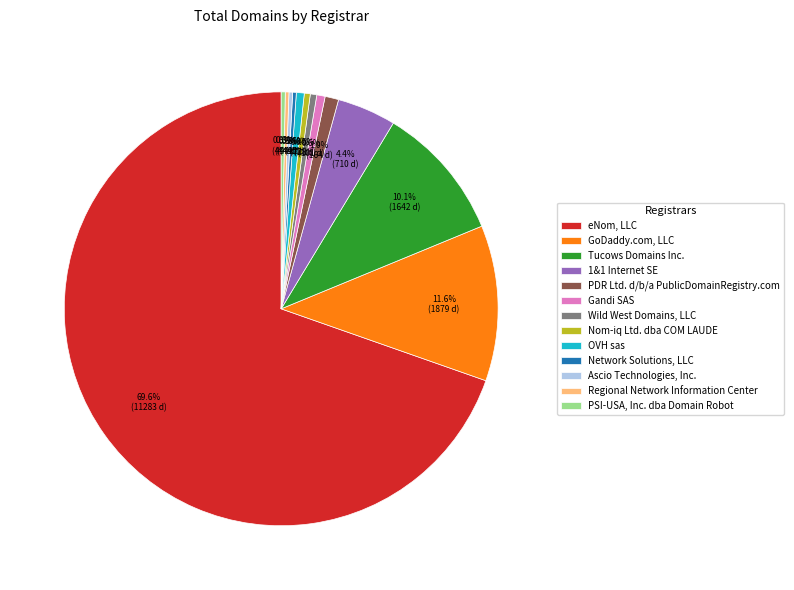

What percentage is NOT represented by Wild West Domains, LLC?

99.5%